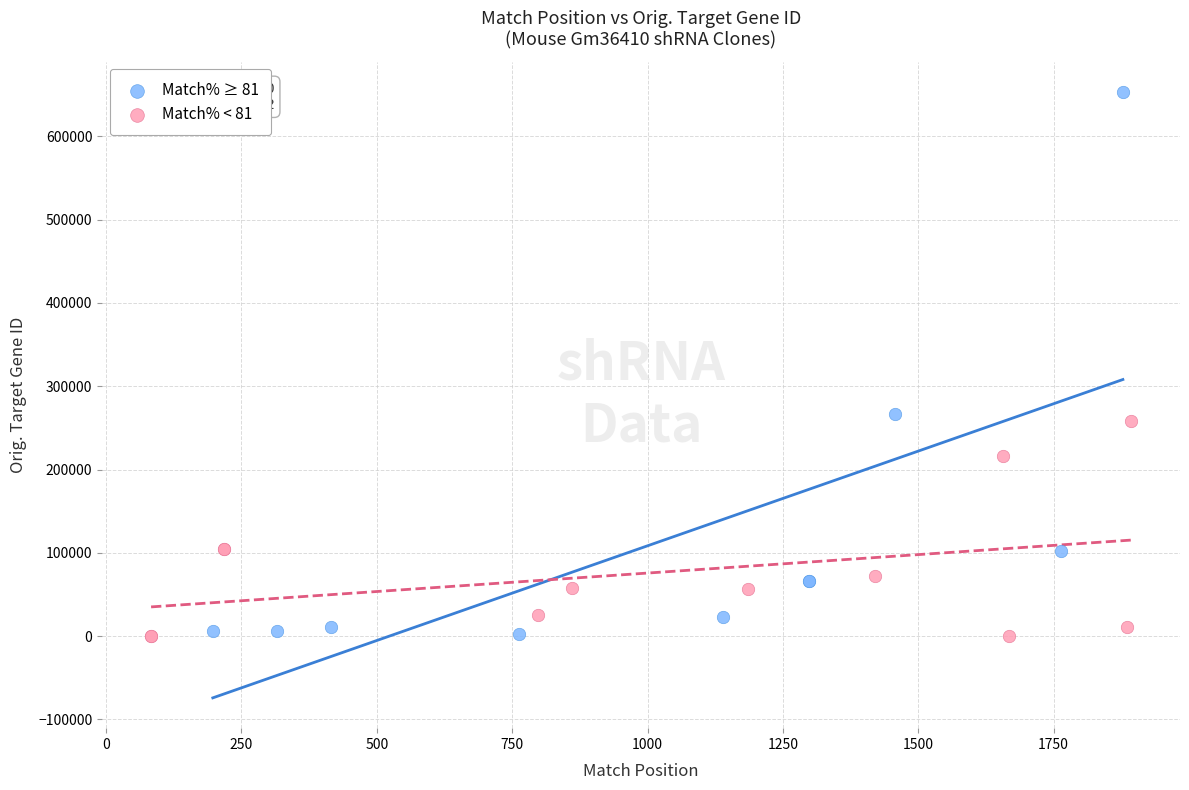

Which series has the widest spread of Y values?

Match% ≥ 81